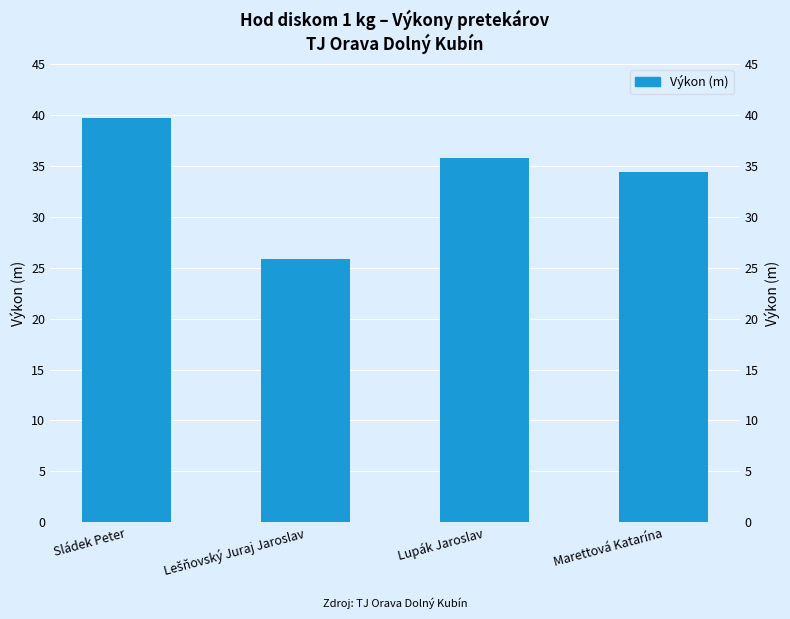

Count the number of categories in the chart.

4